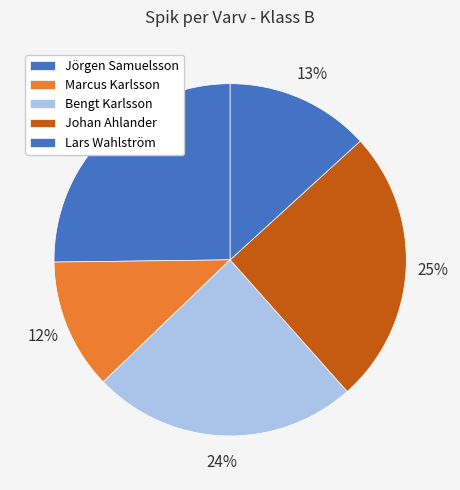

Is it true that Johan Ahlander is 4% of the pie?

False